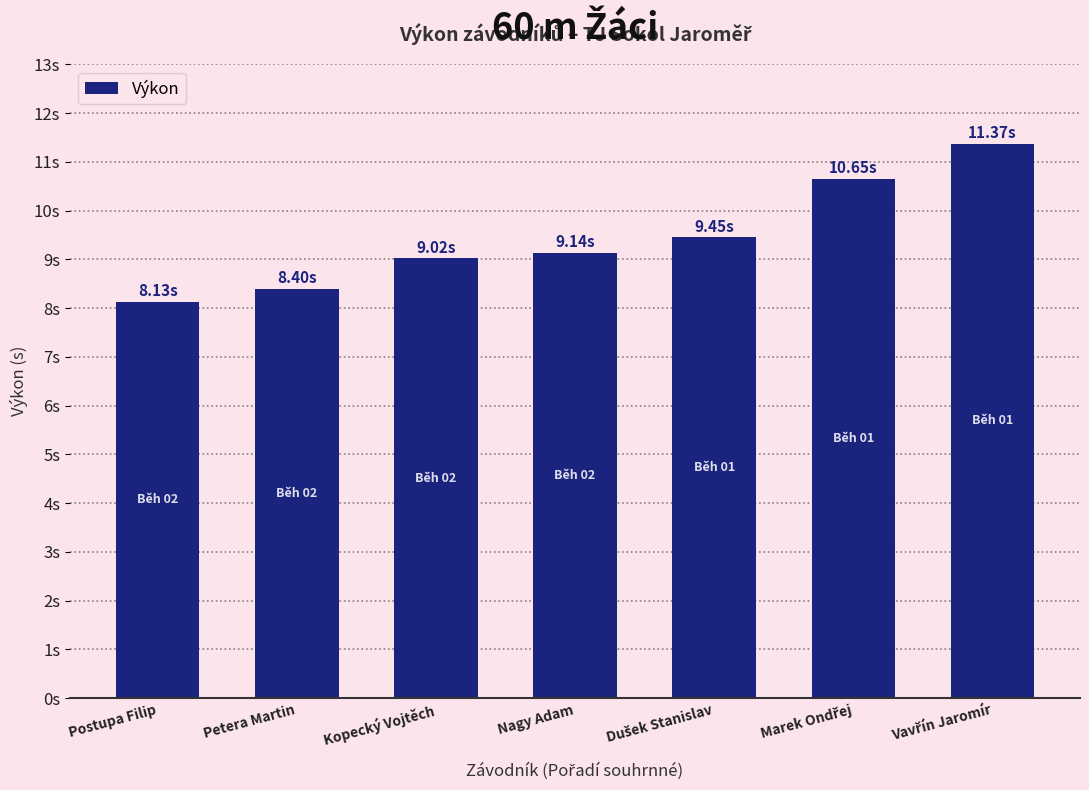

What is the difference between the maximum and second lowest values?

3.0